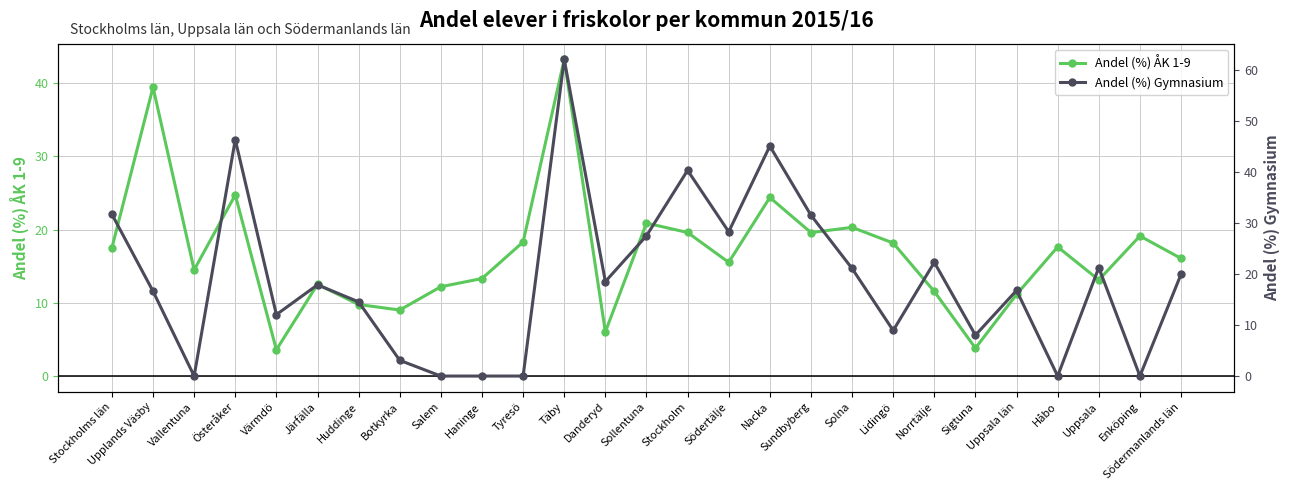

Where is the first local minimum for Andel (%) ÅK 1-9?

Vallentuna